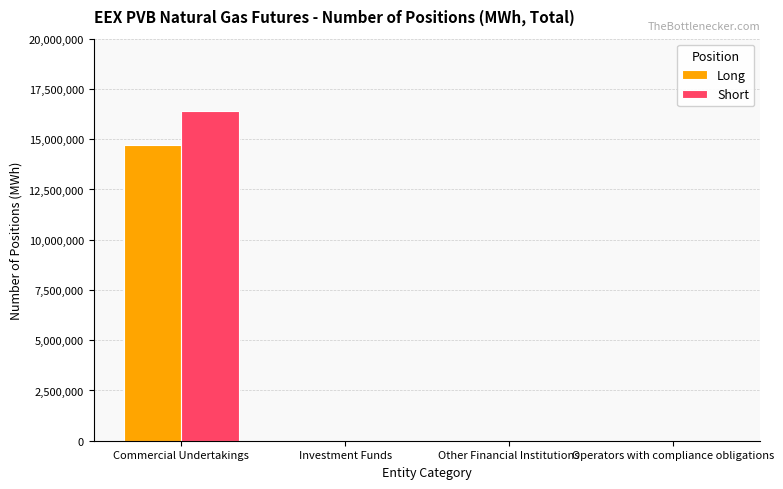

At which category is the sum across all series the highest?

Commercial Undertakings